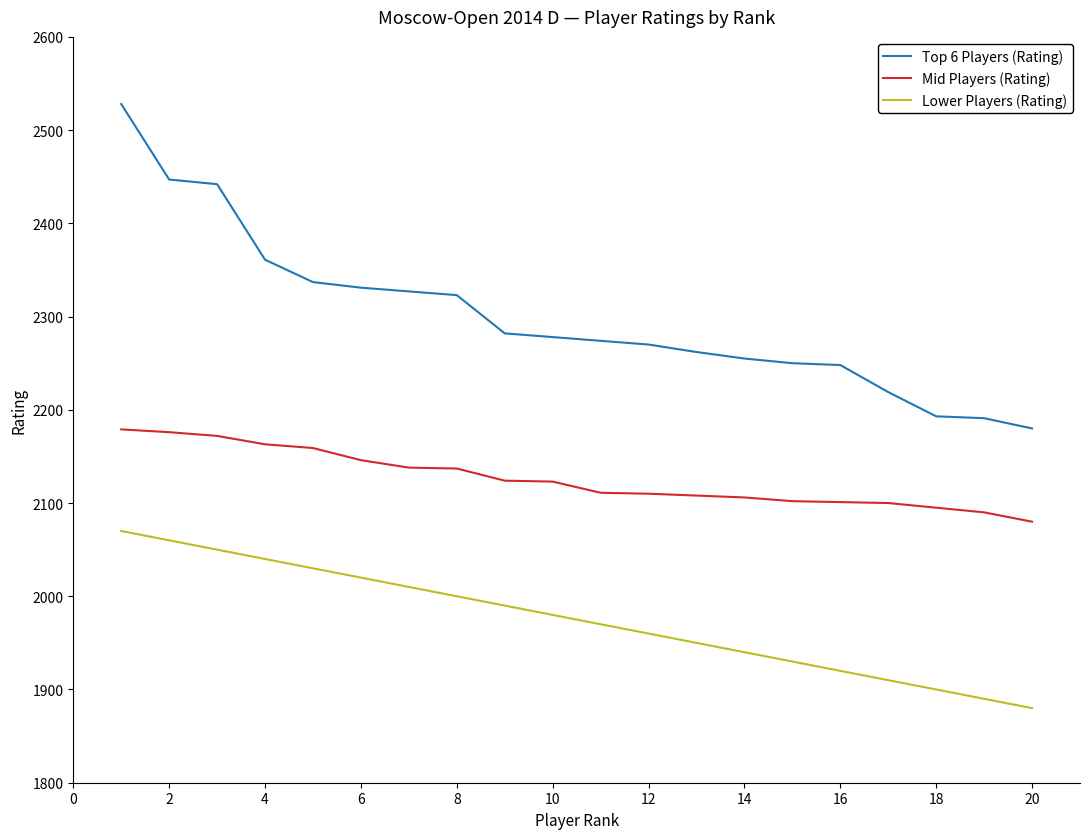

What is the difference between the maximum and minimum values in the Lower Players (Rating) series?

190